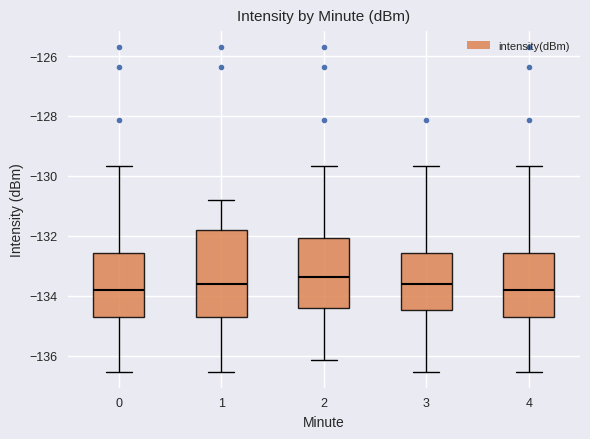

Where does the lower whisker of the box at x = 2 end on the y-axis? The values are not printed on the chart, so give them approximately, as read against the axis.

-136.2